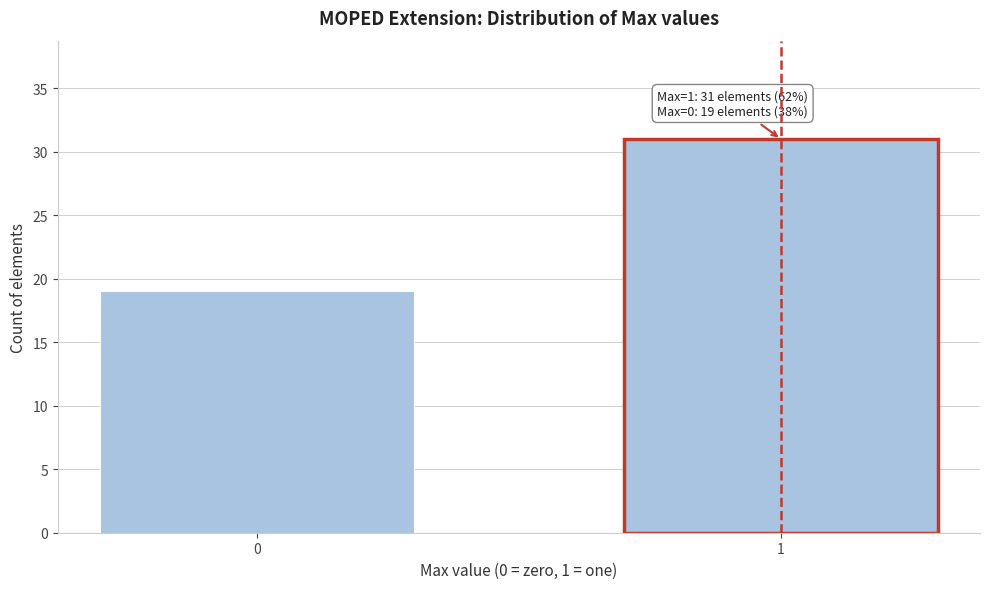

Reading left to right, list all the values displayed in this chart.

19	31